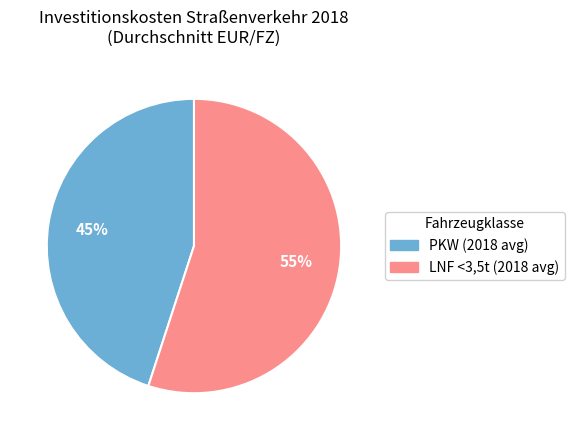

To the nearest percent, what is the difference between the largest and smallest slice percentages?

10%